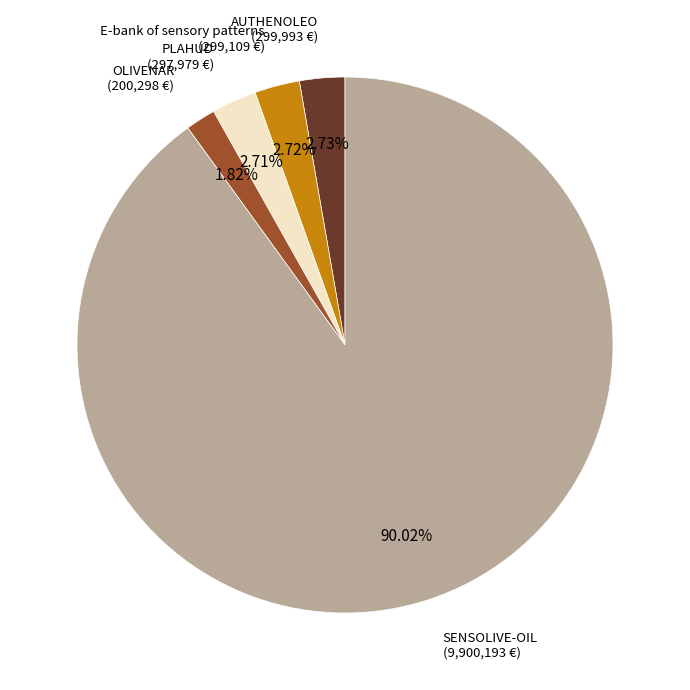

How many slices are in this pie chart?

5